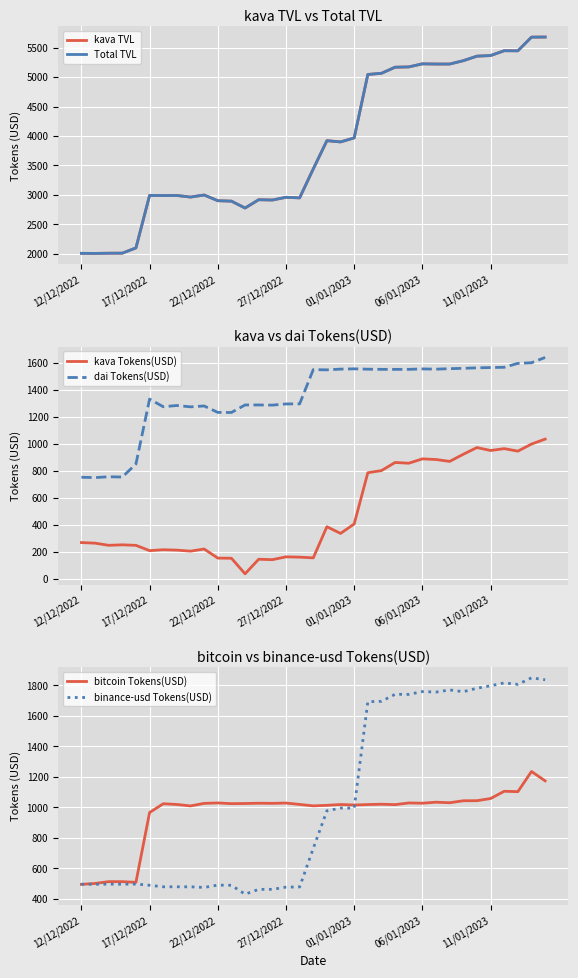

Reading right to left, what are all the values shown in this chart?

kava TVL: 5681.2	5679.6	5447.2	5448.9	5366.7	5356.4	5279.6	5222.7	5222.8	5226.0	5173.7	5168.9	5065.4	5046.0	3968.6	3900.1	3921.3	3441.8	2950.1	2959.9	2913.7	2919.0	2777.5	2894.5	2901.9	2998.8	2963.6	2990.9	2989.4	2991.9	2100.9	2011.3	2010.4	2007.3	2008.6
Total TVL: 5681.2	5679.6	5447.2	5448.9	5366.7	5356.4	5279.6	5222.7	5222.8	5226.0	5173.7	5168.9	5065.4	5046.0	3968.6	3900.1	3921.3	3441.8	2950.1	2959.9	2913.7	2919.0	2777.5	2894.5	2901.9	2998.8	2963.6	2990.9	2989.4	2991.9	2100.9	2011.3	2010.4	2007.3	2008.6
kava Tokens(USD): 1033.5	996.8	944.4	963.0	949.1	971.0	921.3	868.4	882.4	887.1	854.9	860.4	800.3	784.4	405.1	335.0	384.8	153.8	159.2	161.4	140.6	143.7	35.9	151.1	152.2	219.5	203.6	211.2	214.1	207.4	246.6	250.5	246.8	262.8	267.2
dai Tokens(USD): 1638.5	1599.4	1594.5	1565.5	1563.7	1561.5	1557.9	1555.2	1551.7	1553.5	1550.3	1550.2	1550.3	1551.4	1554.1	1552.0	1546.6	1548.1	1294.5	1294.0	1285.2	1286.5	1286.5	1230.8	1231.4	1279.0	1272.5	1282.5	1273.3	1330.0	849.4	752.5	754.7	748.4	751.0
bitcoin Tokens(USD): 1173.2	1234.7	1102.5	1105.0	1057.4	1043.3	1042.8	1029.8	1033.4	1026.8	1028.5	1017.5	1020.1	1017.9	1014.9	1018.1	1012.9	1009.4	1018.8	1027.8	1025.8	1026.8	1024.8	1023.9	1028.5	1025.7	1008.9	1018.5	1023.2	965.8	508.2	512.4	512.6	500.6	494.9
binance-usd Tokens(USD): 1835.9	1848.7	1805.8	1815.4	1796.5	1780.6	1757.6	1769.3	1755.3	1758.6	1740.0	1740.8	1694.8	1692.2	994.5	995.1	977.1	730.5	477.7	476.7	462.1	462.1	430.4	488.7	489.8	474.6	478.6	478.7	478.8	488.8	496.7	495.8	496.2	495.4	495.6